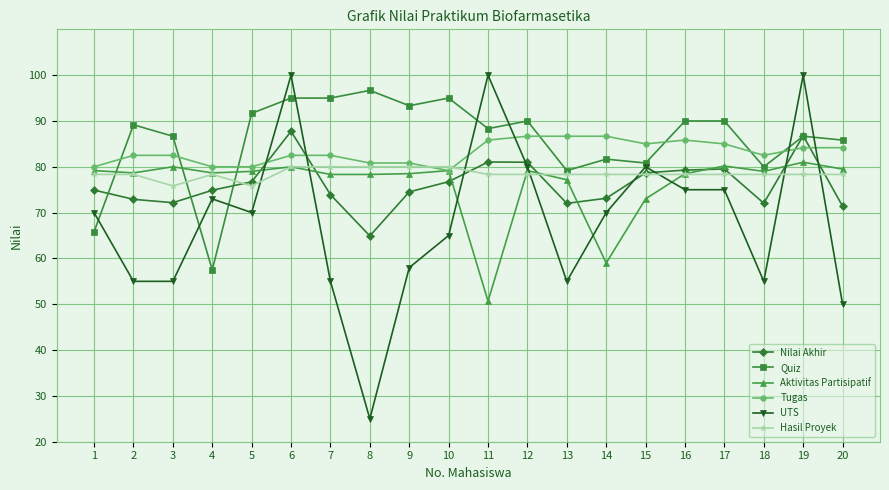

Where is the first local maximum for Quiz?

2